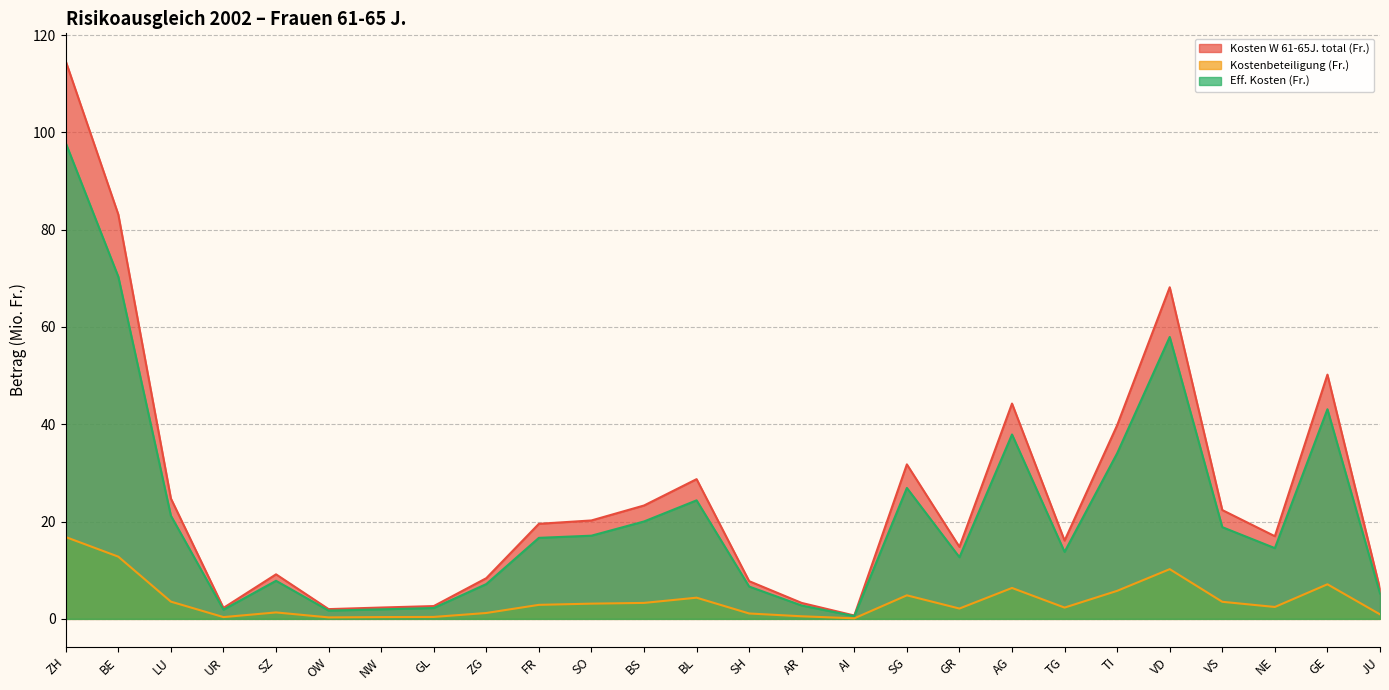

How many lines are shown in the chart?

3